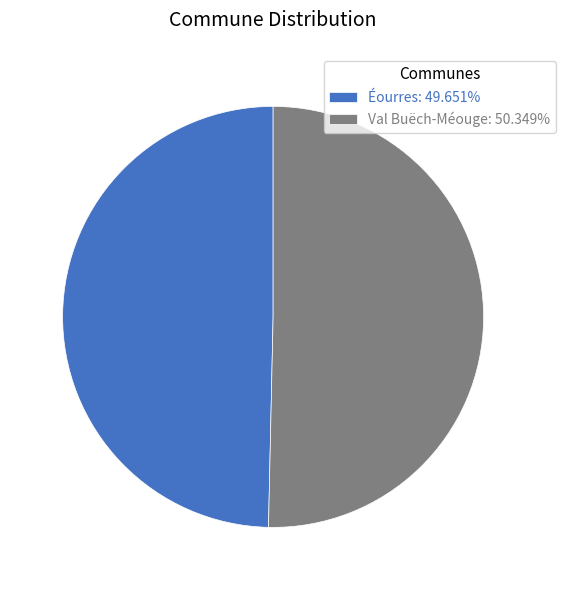

Approximately how many times larger is the value at Éourres: 49.651% compared to Val Buëch-Méouge: 50.349%?

1.0